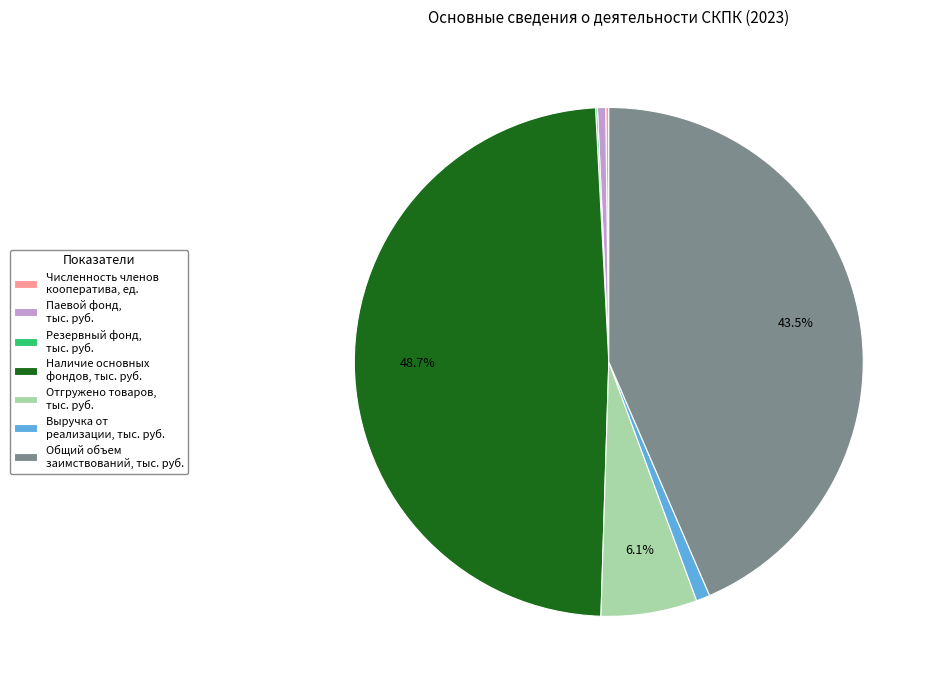

Between Общий объем заимствований, тыс. руб. and Отгружено товаров, тыс. руб., which is larger?

Общий объем заимствований, тыс. руб.